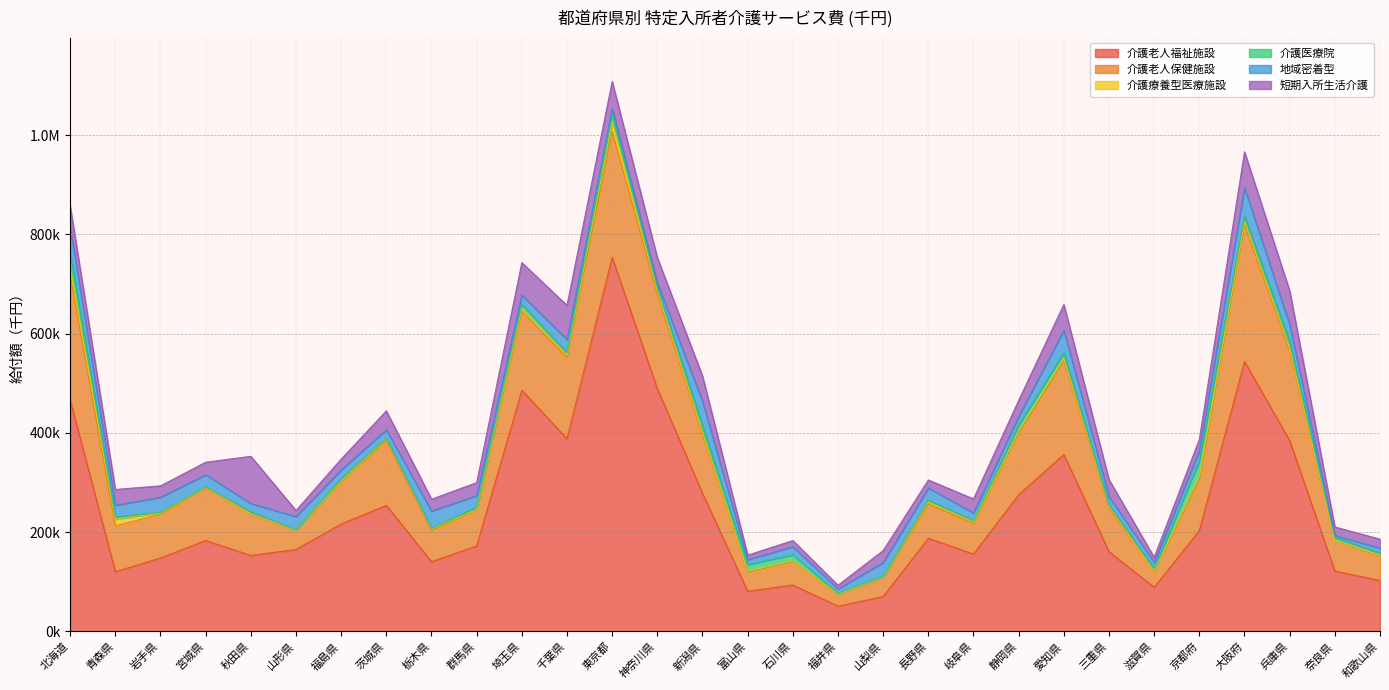

True or false: 介護療養型医療施設 has a value of 5938.6 at 埼玉県.

True